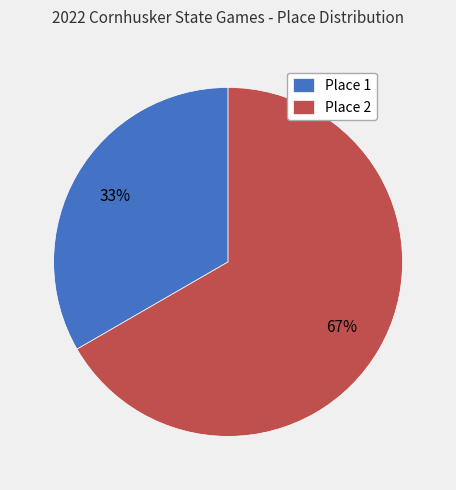

What is the smallest slice in the pie chart?

Place 1